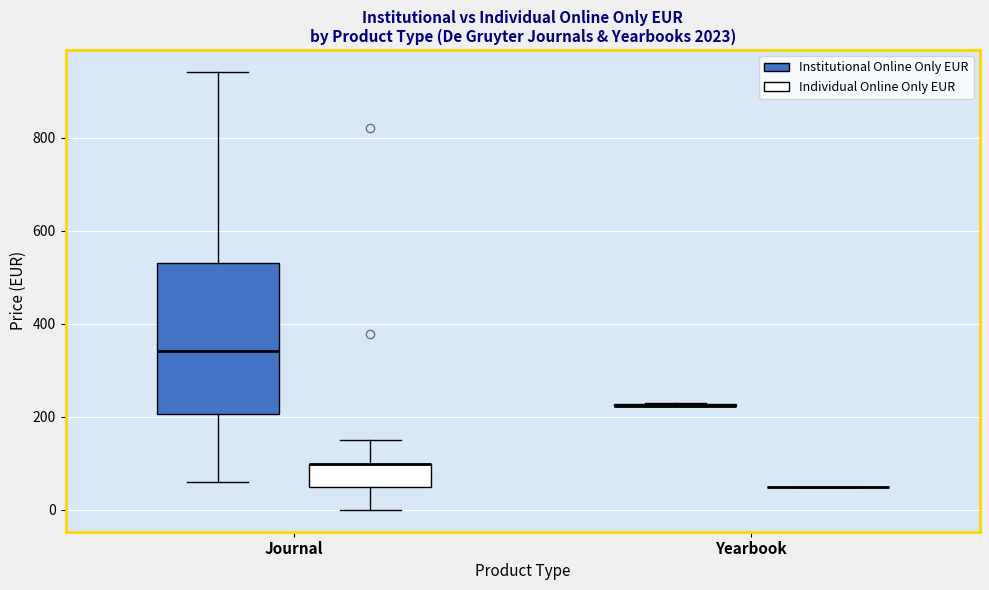

Reading left to right, read every box against the y-axis: the position of its median line, the range the box covers, and the ends of its whiskers. The values are not printed on the chart, so give them approximately, as read against the axis.

Journal (Institutional Online Only EUR): median 340, box 200 to 540, whiskers 60 to 940
Journal (Individual Online Only EUR): median 100 (drawn on the box's upper edge), box 40 to 100, whiskers 0 to 140
Yearbook (Institutional Online Only EUR): box collapsed to a line at 220, whiskers 220 to 220
Yearbook (Individual Online Only EUR): box collapsed to a line at 40, whiskers 40 to 40